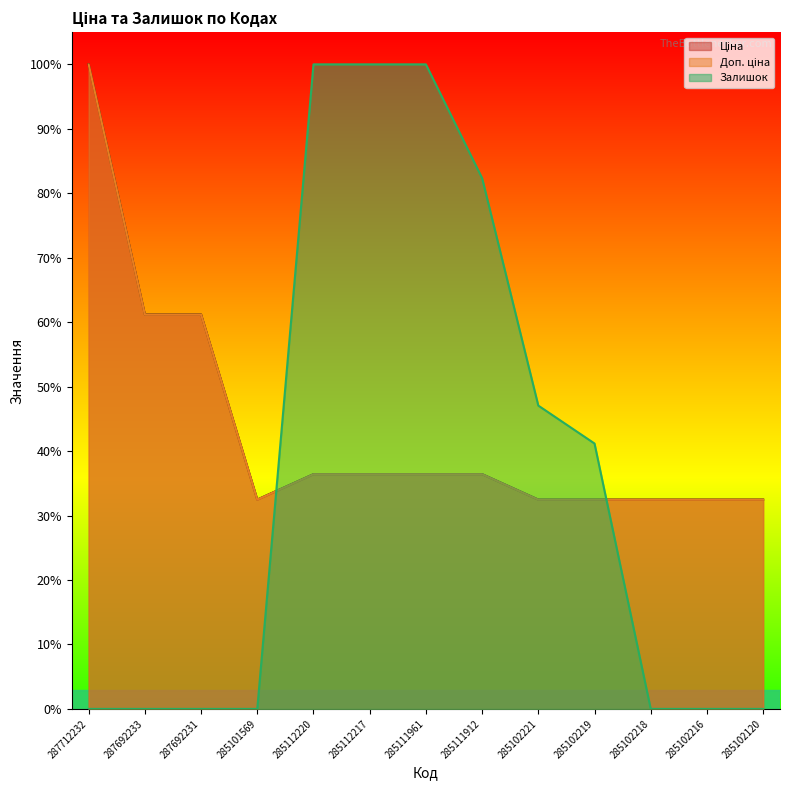

Which has a higher value, 285111961 or 285102120?

285111961